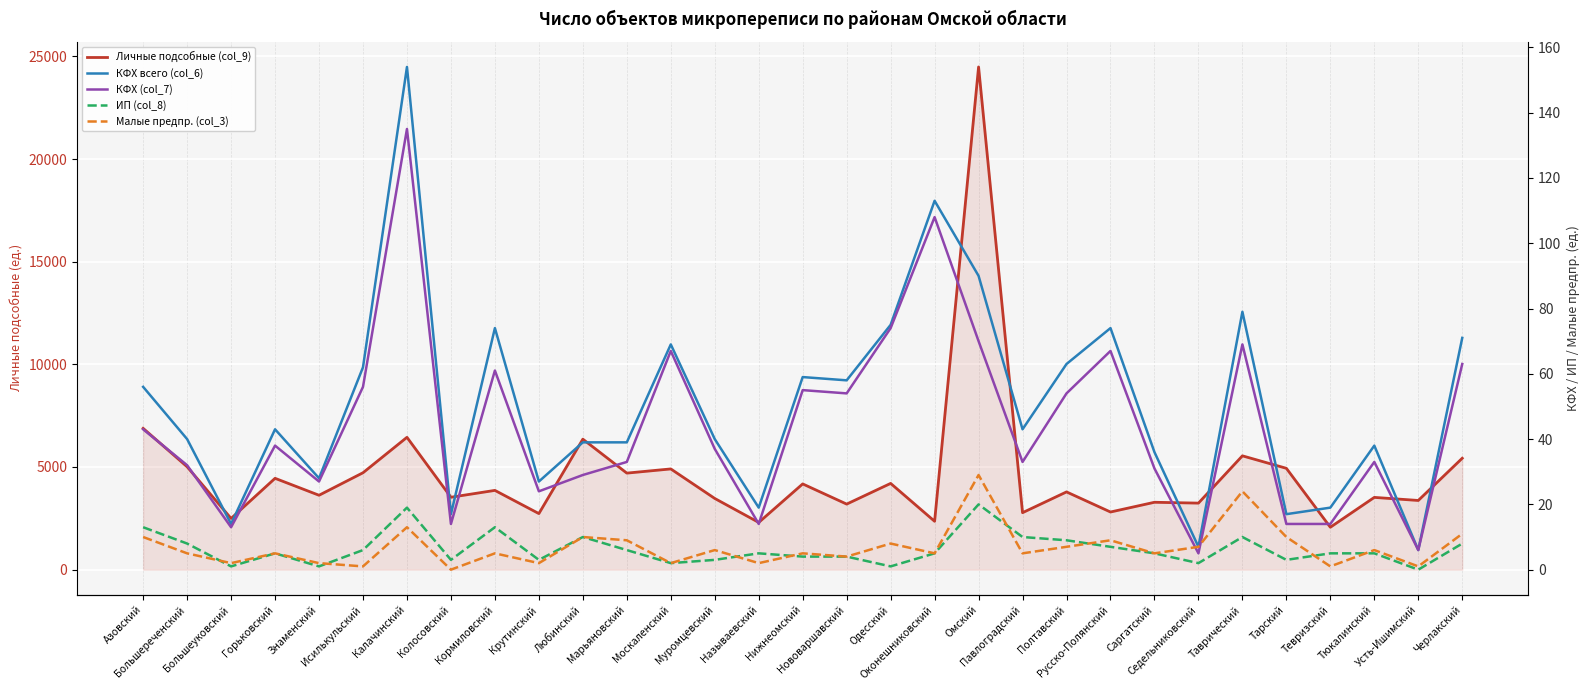

What is the sum of all Личные подсобные (col_9) values?

144645